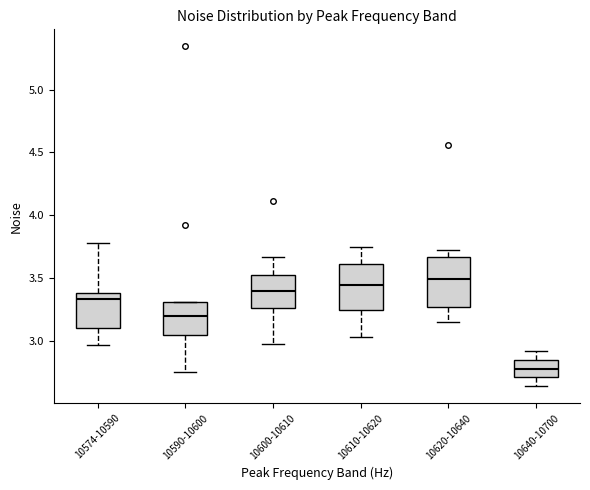

Reading left to right, read every box against the y-axis: the position of its median line, the range the box covers, and the ends of its whiskers. The values are not printed on the chart, so give them approximately, as read against the axis.

10574-10590: median 3.35, box 3.10 to 3.40, whiskers 2.95 to 3.80
10590-10600: median 3.20, box 3.05 to 3.30, whiskers 2.75 to 3.30
10600-10610: median 3.40, box 3.25 to 3.50, whiskers 2.95 to 3.65
10610-10620: median 3.45, box 3.25 to 3.60, whiskers 3.05 to 3.75
10620-10640: median 3.50, box 3.25 to 3.65, whiskers 3.15 to 3.70
10640-10700: median 2.80, box 2.70 to 2.85, whiskers 2.65 to 2.90